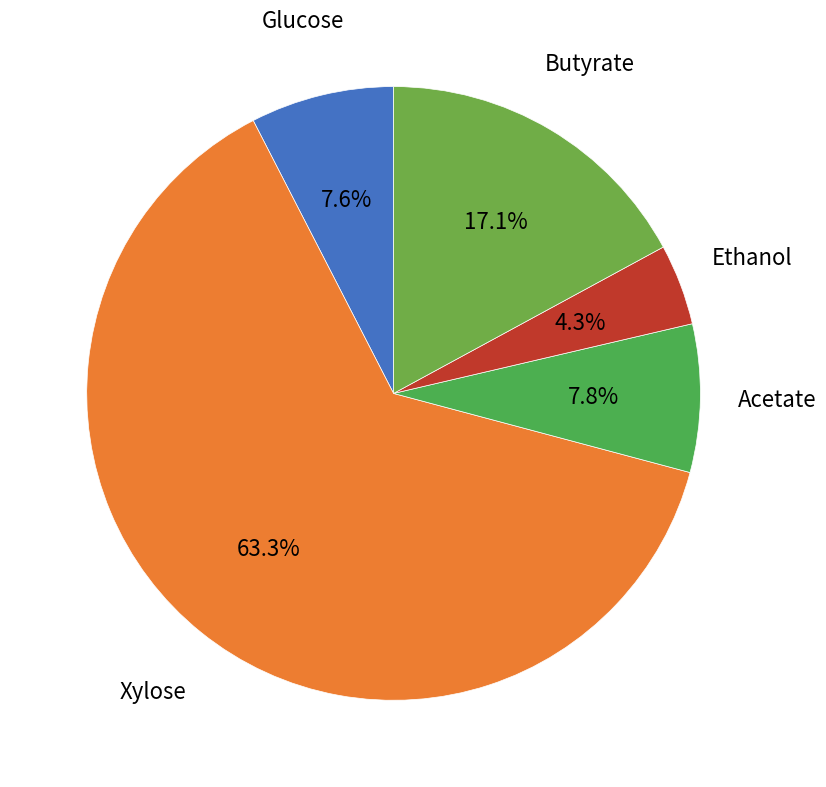

Which slice represents more than half of the pie?

Xylose